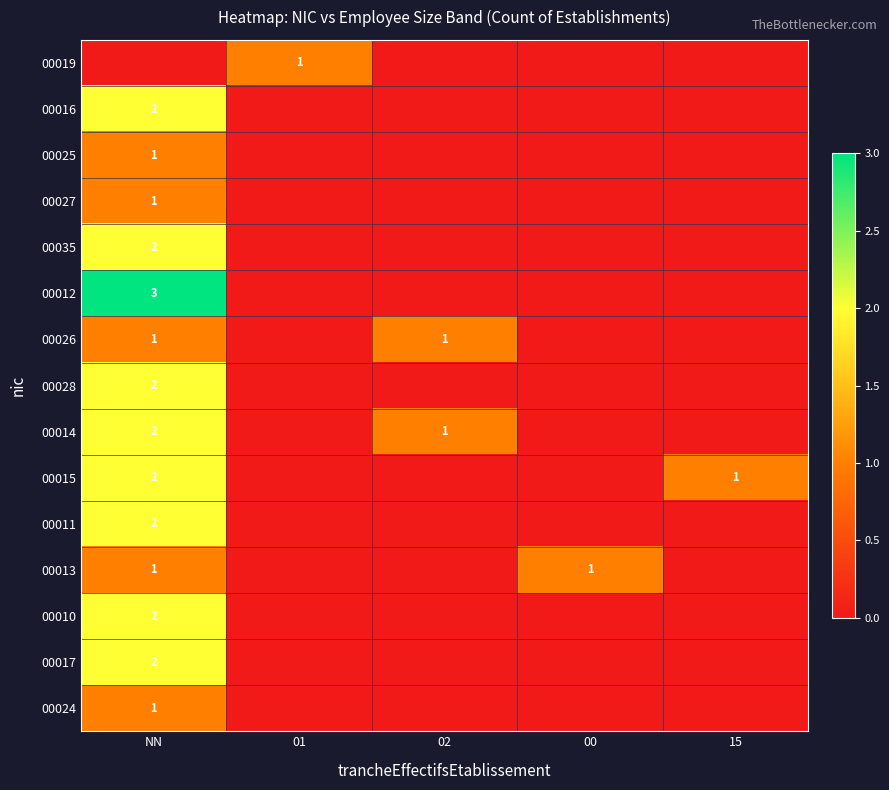

True or false: 00025 has a value of 0 at NN.

False